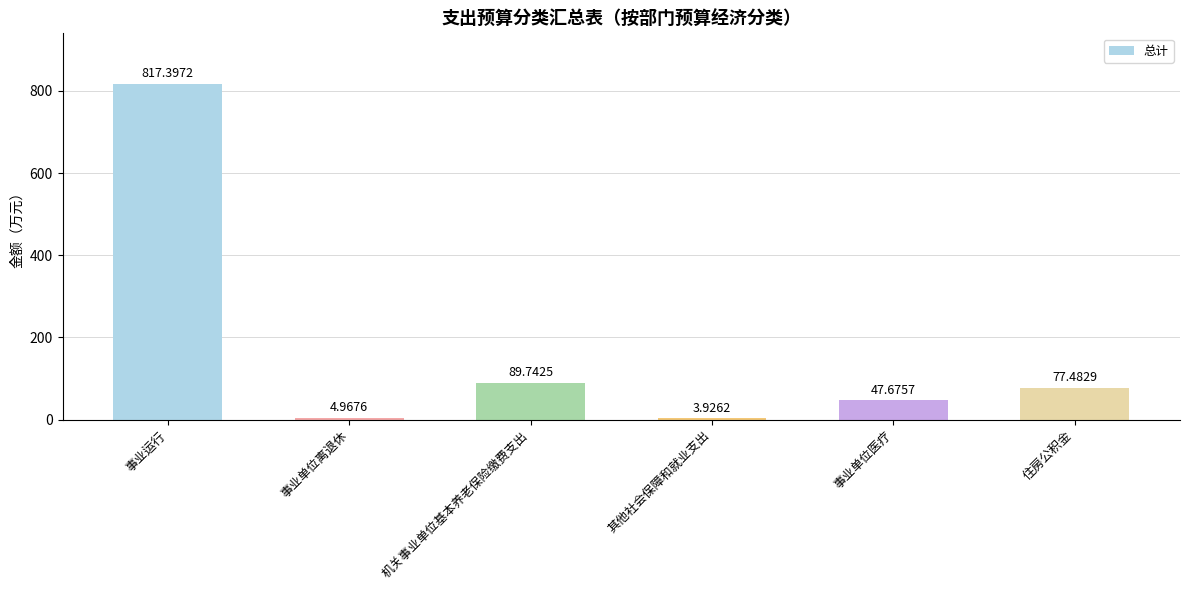

What is the ratio of the value at 事业运行 to the value at 事业单位离退休?

164.5